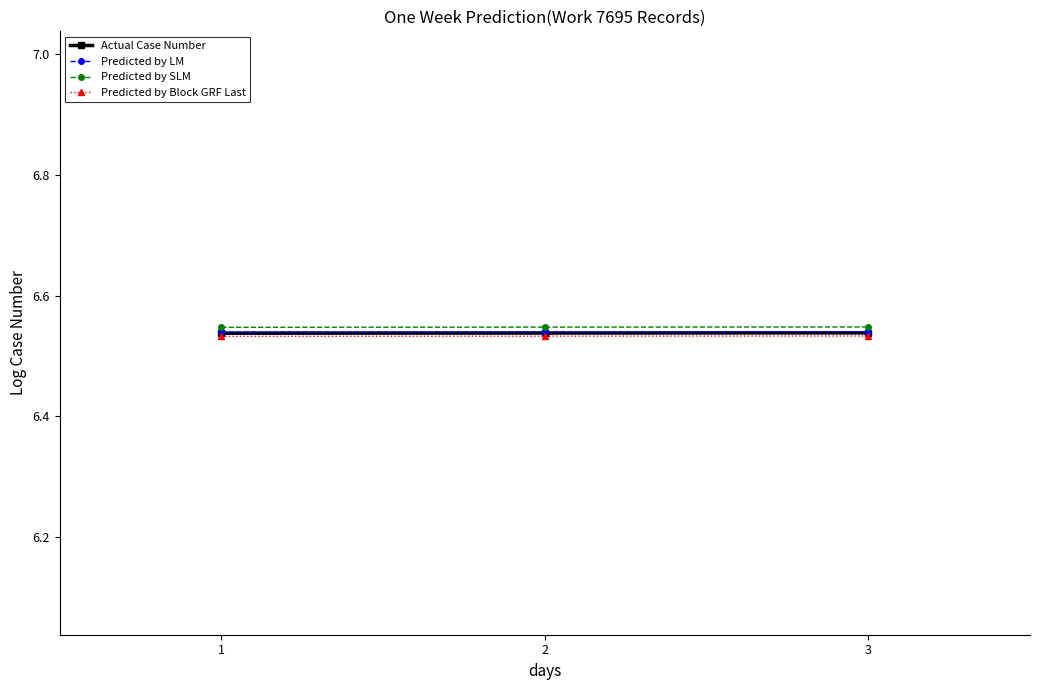

The value of Predicted by LM at 2 is 3.8. True or false?

False